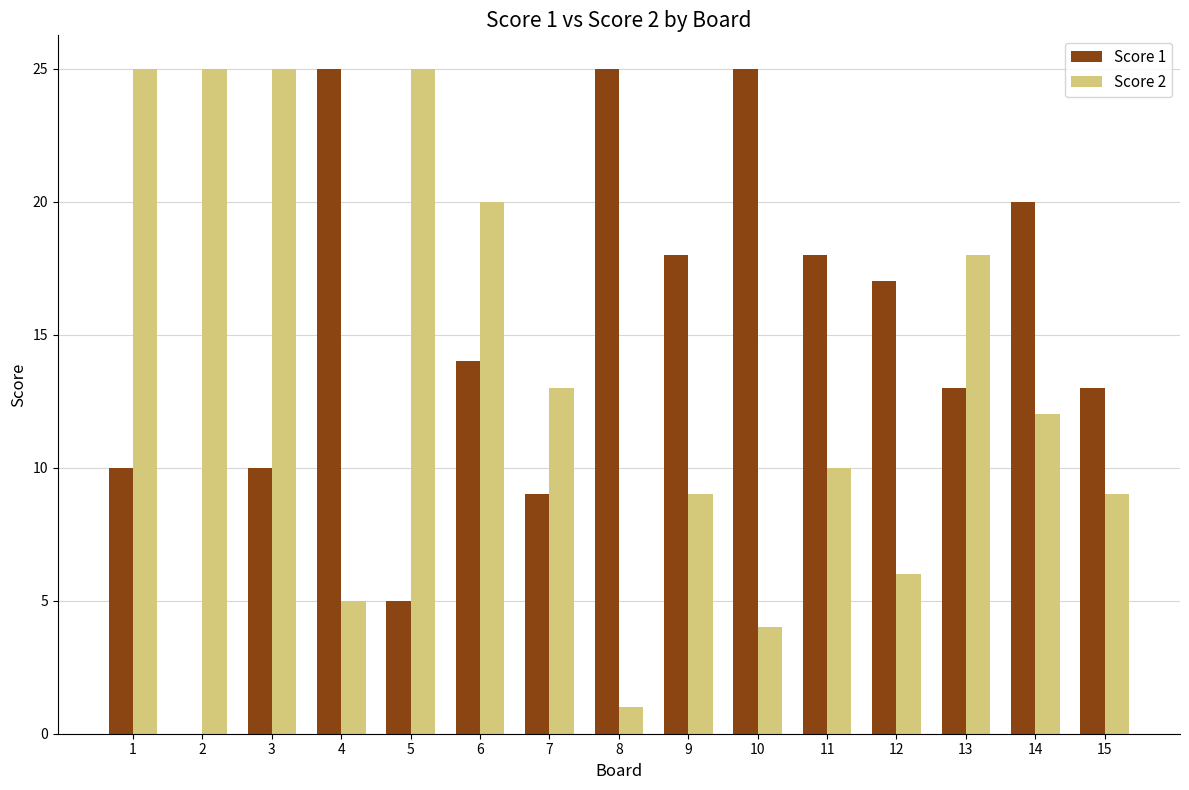

Is the value of Score 2 at 6 greater than the value of Score 1 at 3?

Yes